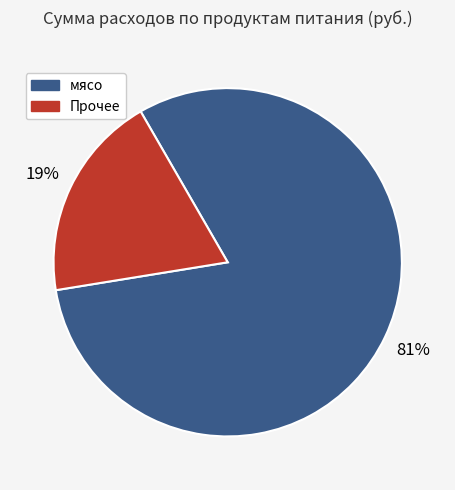

Is there a majority slice in this chart?

Yes